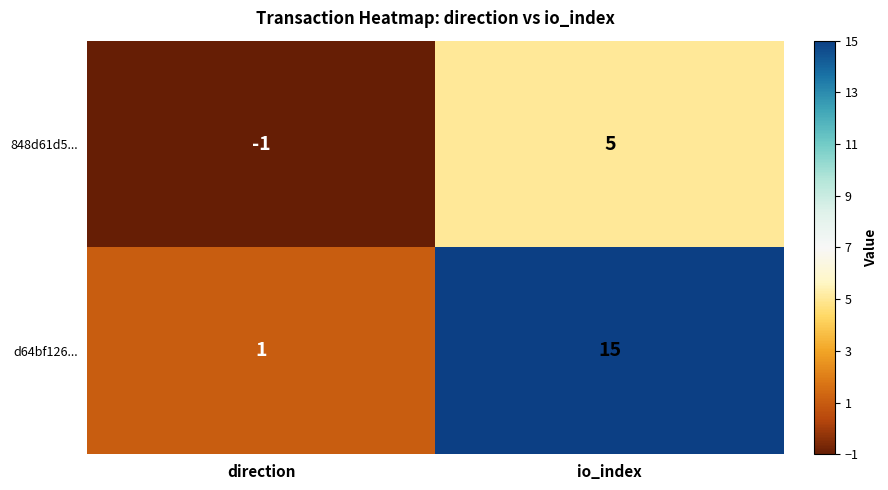

Reading right to left, extract all data points from this chart.

848d61d5...: io_index=5	direction=-1
d64bf126...: io_index=15	direction=1